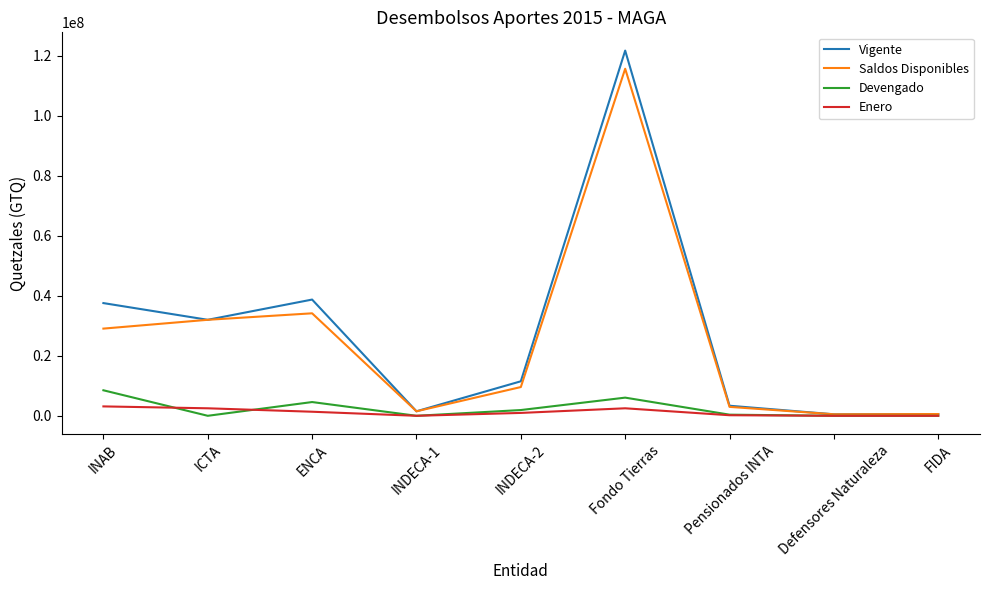

Which series has the largest range (max minus min)?

Vigente